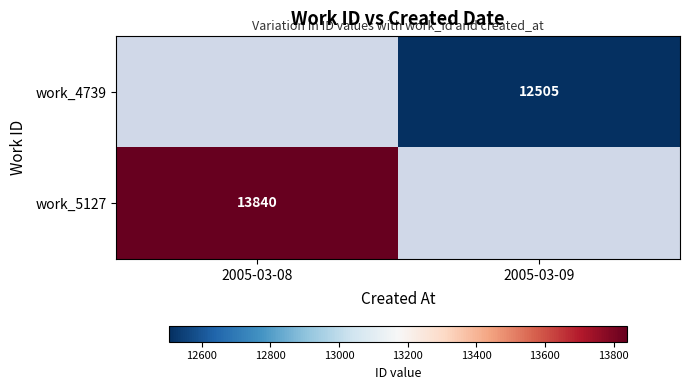

The value of work_4739 at 2005-03-09 is 12505. True or false?

True